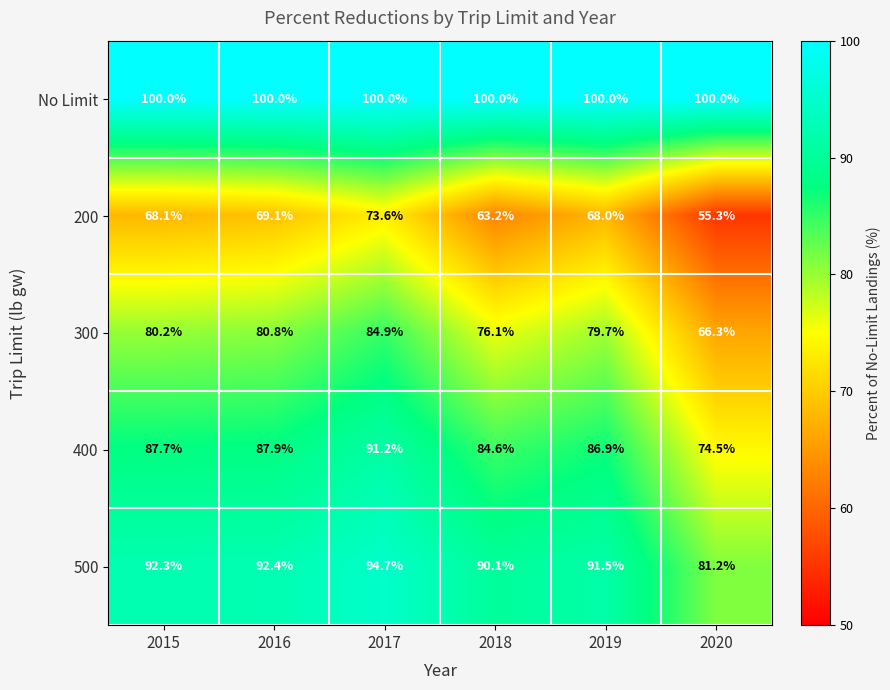

Reading left to right, transcribe all the data shown in this chart.

No Limit: 2015=100.0	2016=100.0	2017=100.0	2018=100.0	2019=100.0	2020=100.0
200: 2015=68.1	2016=69.1	2017=73.6	2018=63.2	2019=68.0	2020=55.3
300: 2015=80.2	2016=80.8	2017=84.9	2018=76.1	2019=79.7	2020=66.3
400: 2015=87.7	2016=87.9	2017=91.2	2018=84.6	2019=86.9	2020=74.5
500: 2015=92.3	2016=92.4	2017=94.7	2018=90.1	2019=91.5	2020=81.2